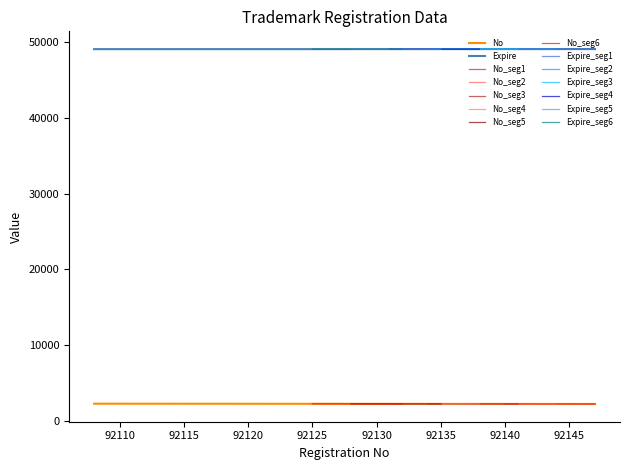

Is it true that No equals 1091 at 19?

False